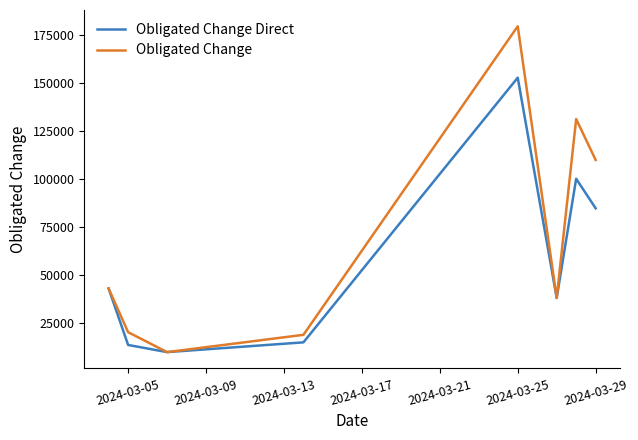

List the series in order of their overall mean, lowest first.

Obligated Change Direct, Obligated Change